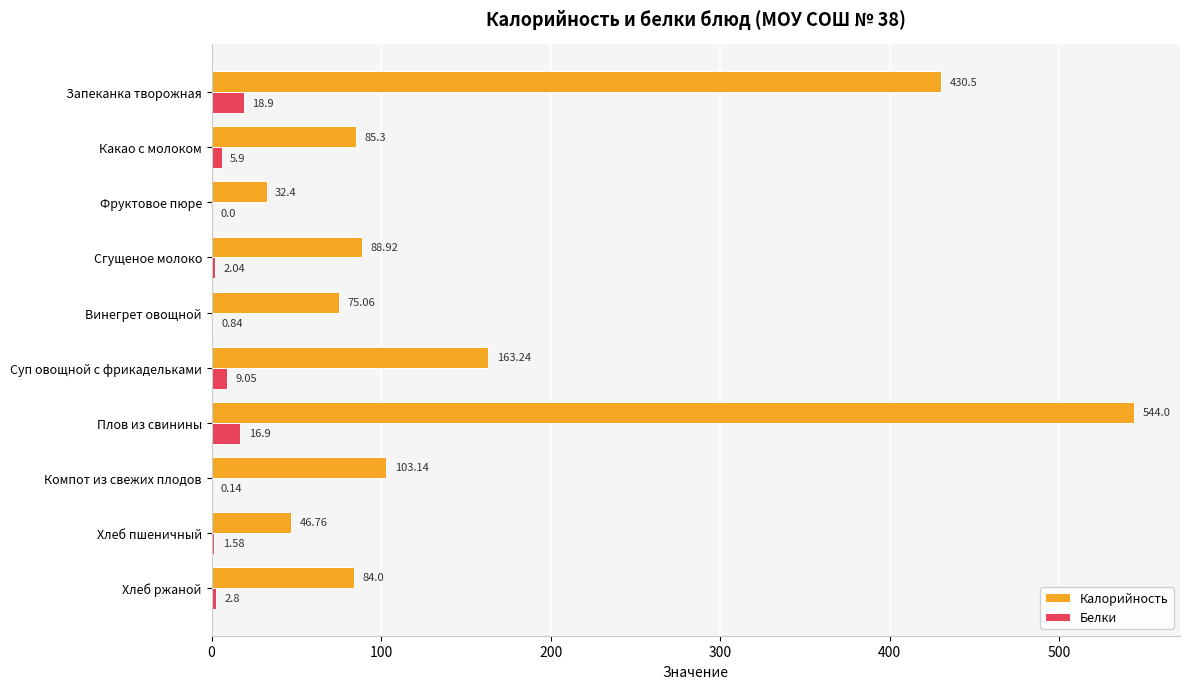

Between Какао с молоком and Плов из свинины, which series saw the biggest shift?

Калорийность